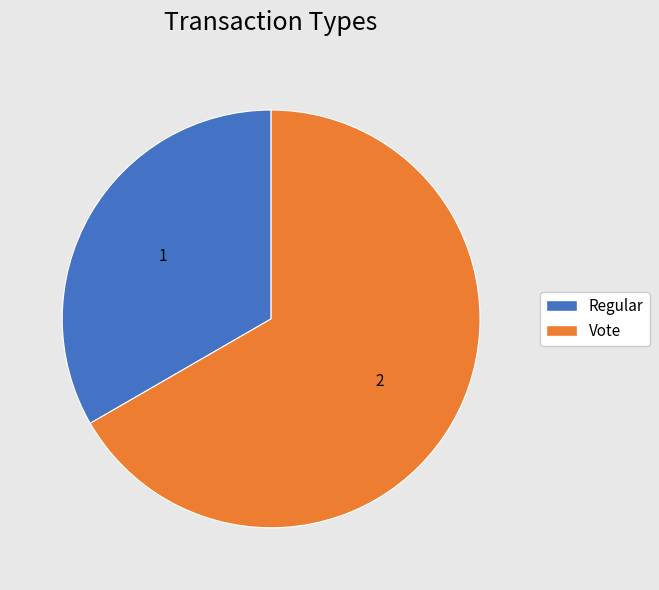

Is Vote the majority of the pie?

Yes